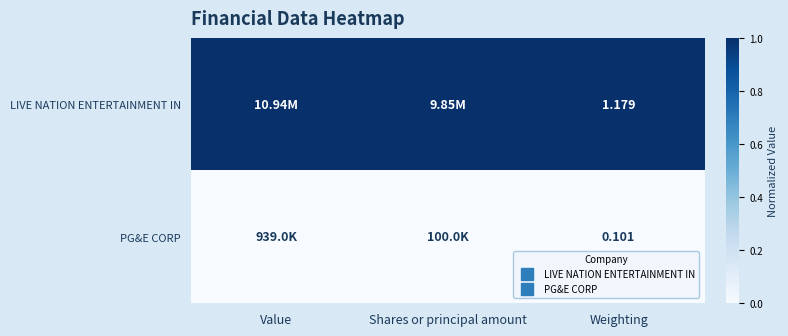

The PG&E CORP series shows 0 at Value. True or false?

True